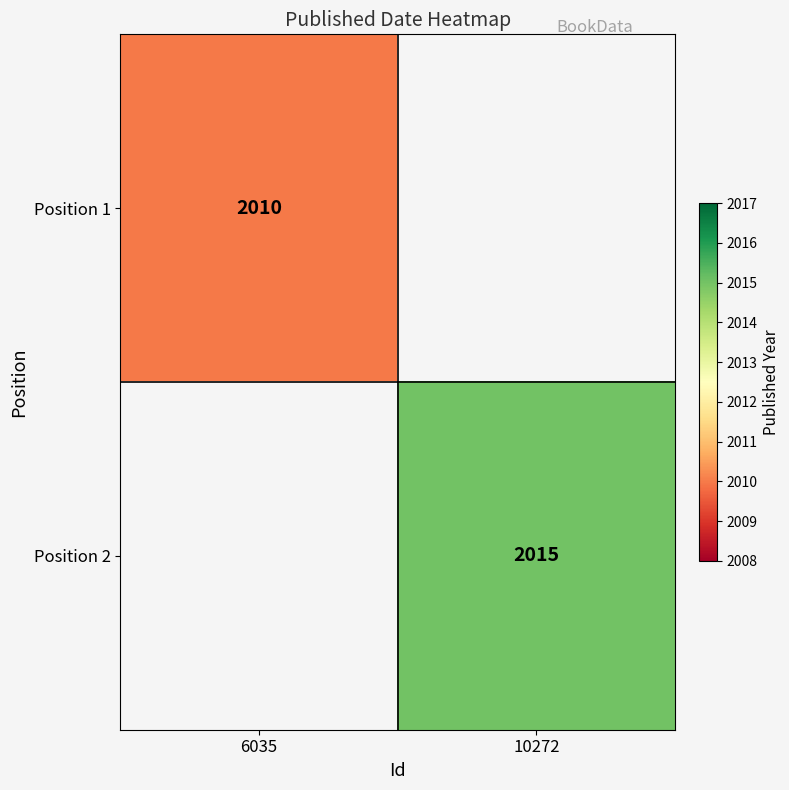

The value of Position 1 at 6035 is 2010. True or false?

True